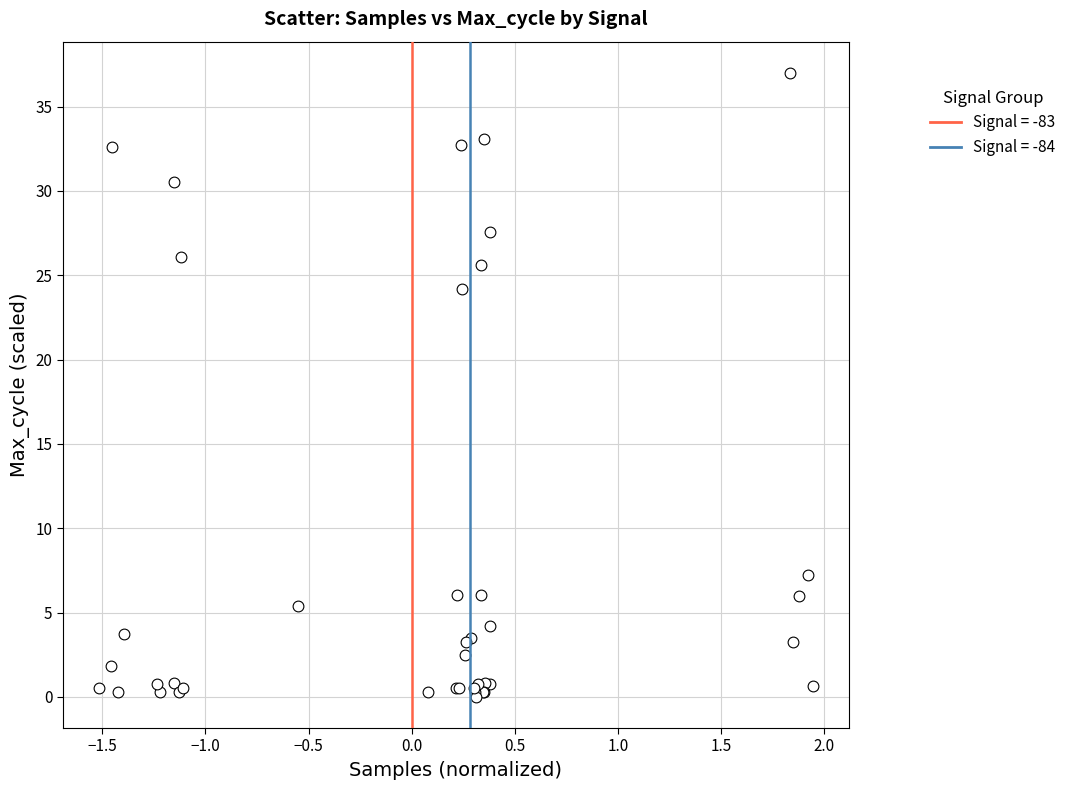

What Y value in the scatter plot is closest to 18?

24.2